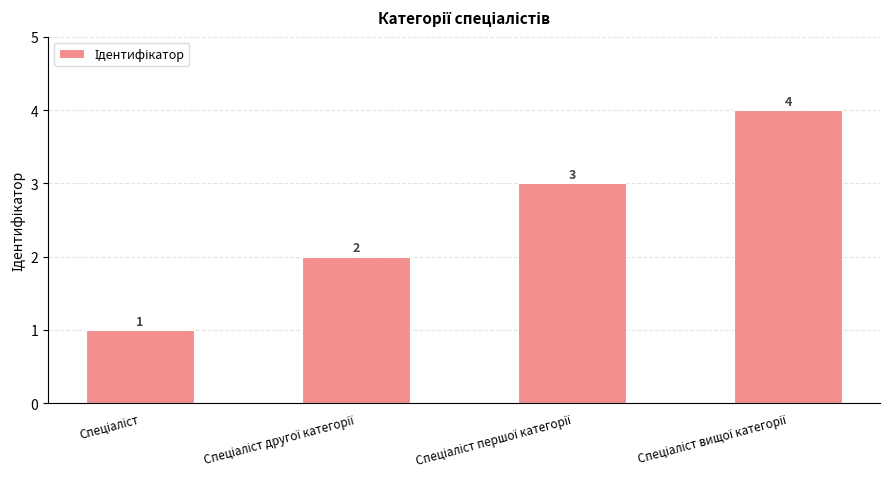

What is the value of the 4th bar from the left?

4